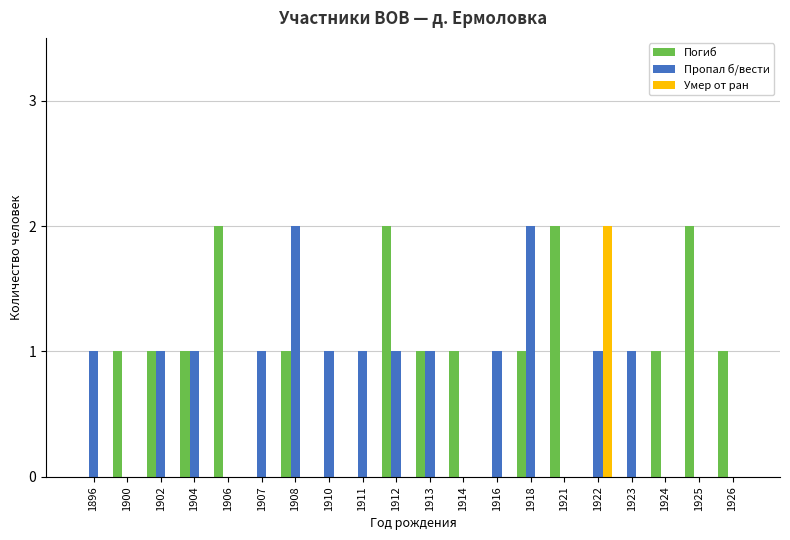

True or false: Умер от ран has a value of 0 at 1916.

True